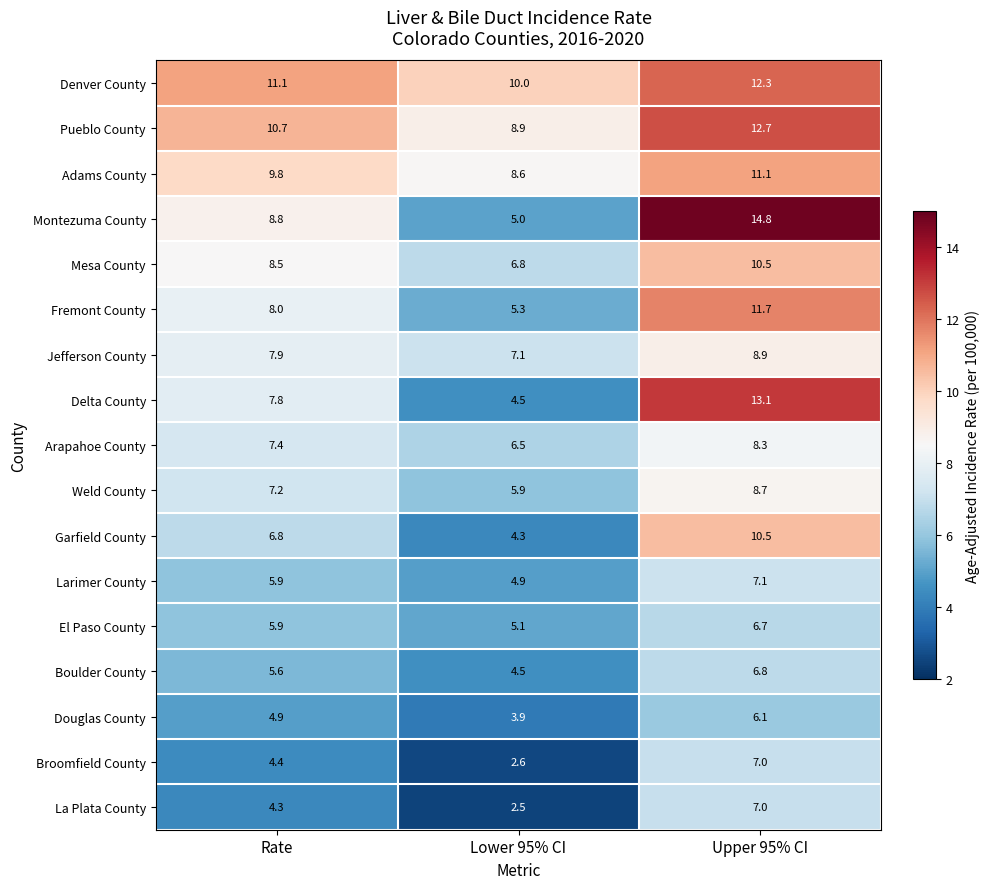

True or false: Fremont County has a value of 13.6 at Rate.

False